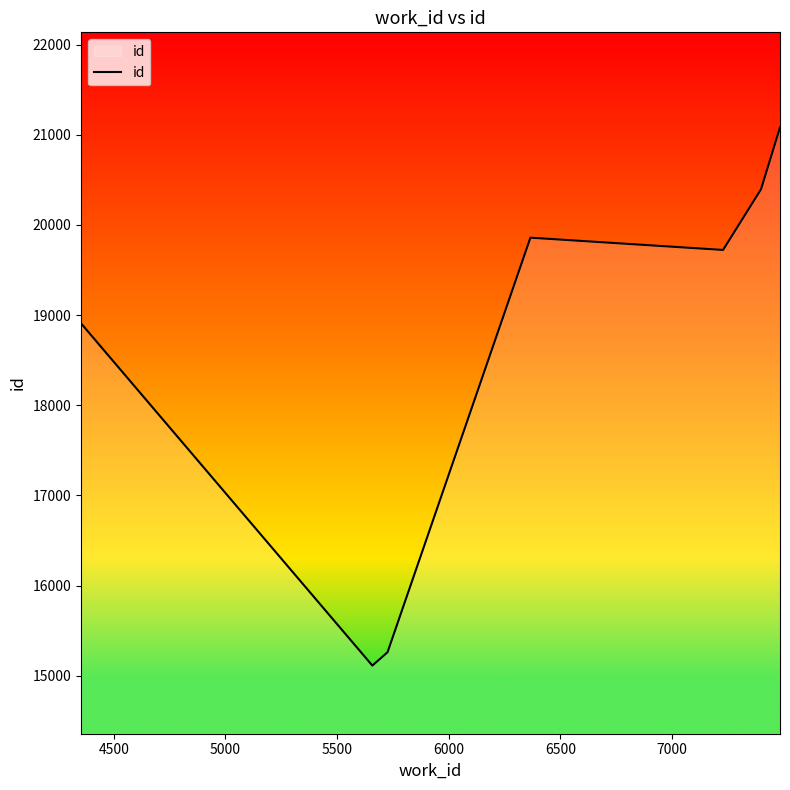

Is this an area chart (filled region under the line)?

No